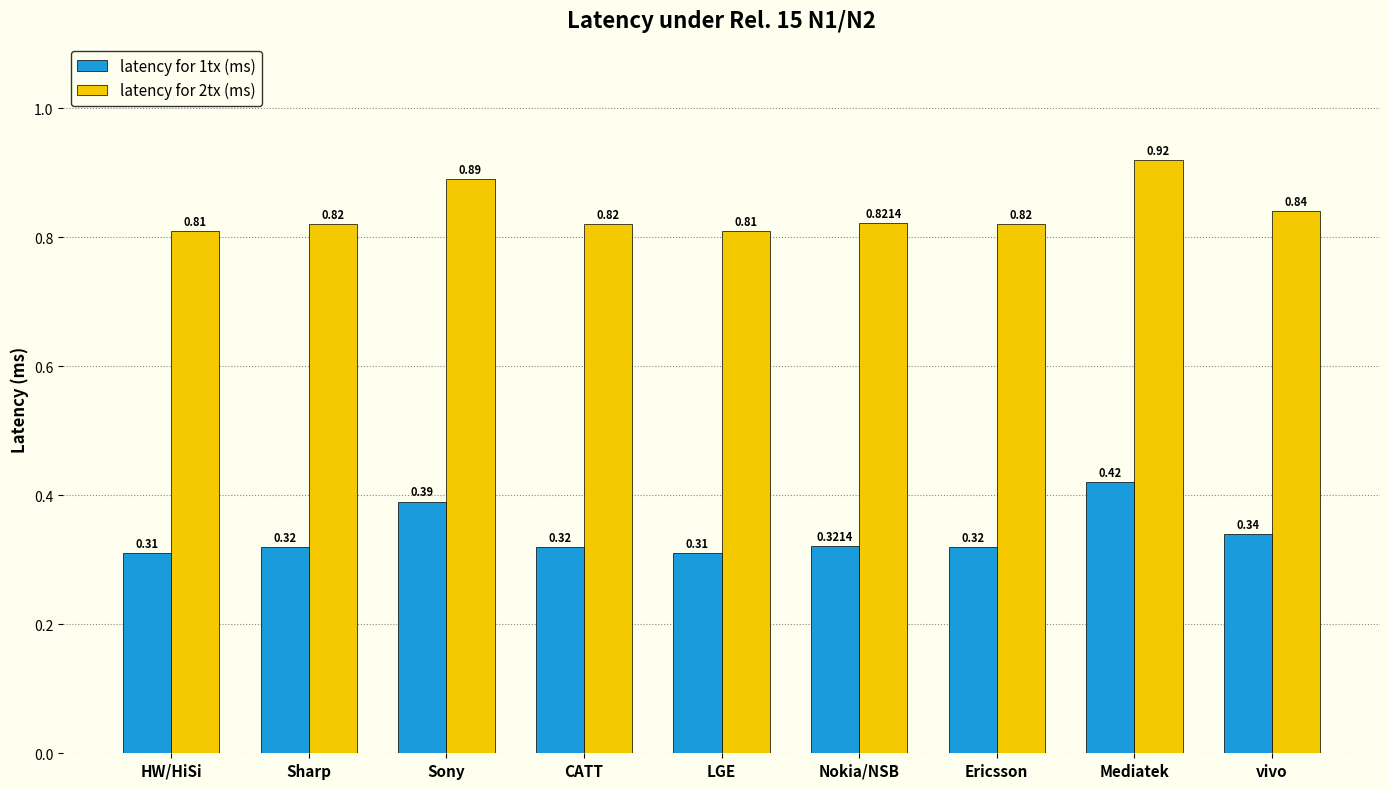

The latency for 1tx (ms) series shows 0.2 at Nokia/NSB. True or false?

False